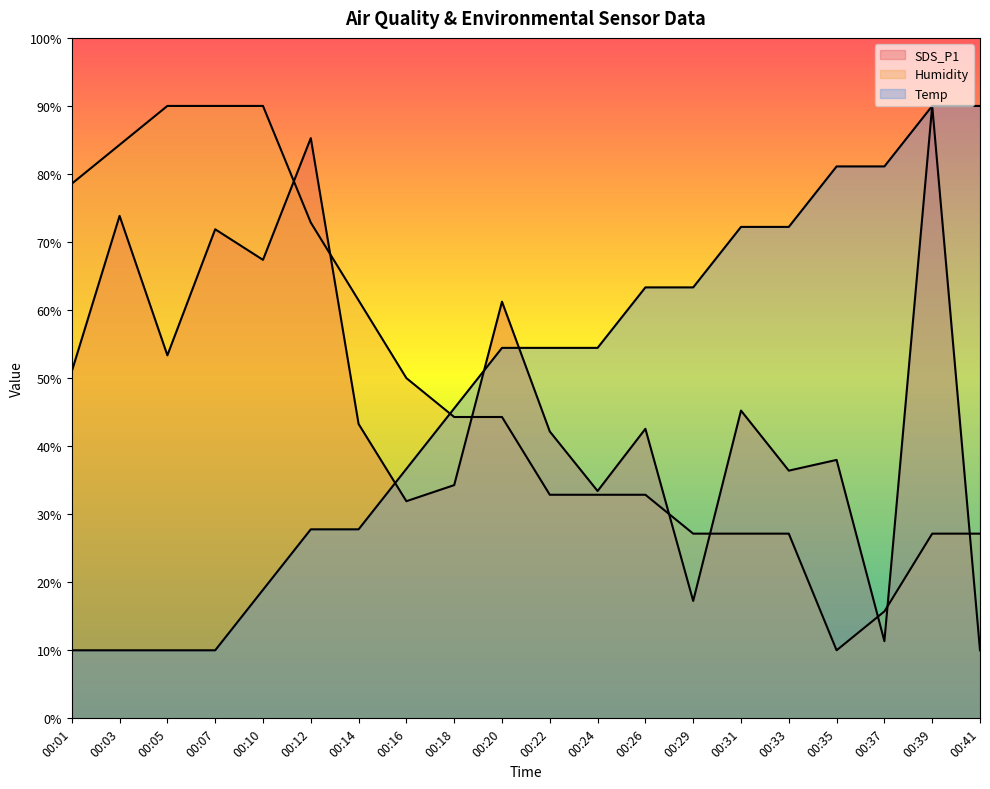

The SDS_P1 series shows 9.9 at 00:16. True or false?

False